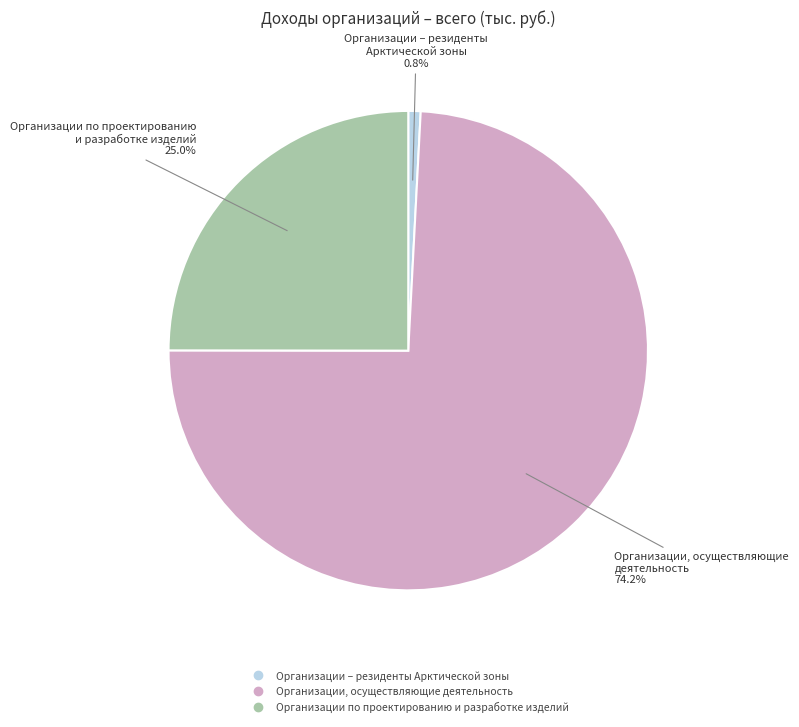

Between Организации по проектированию и разработке изделий and Организации – резиденты Арктической зоны, which is larger?

Организации по проектированию и разработке изделий